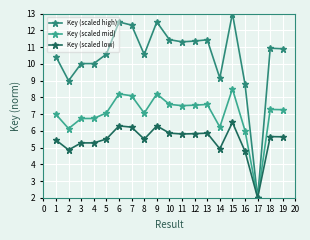

List the labels in order of Key (scaled high) value, smallest first.

17, 16, 2, 14, 4, 3, 1, 8, 5, 19, 18, 11, 12, 13, 10, 7, 6, 9, 15